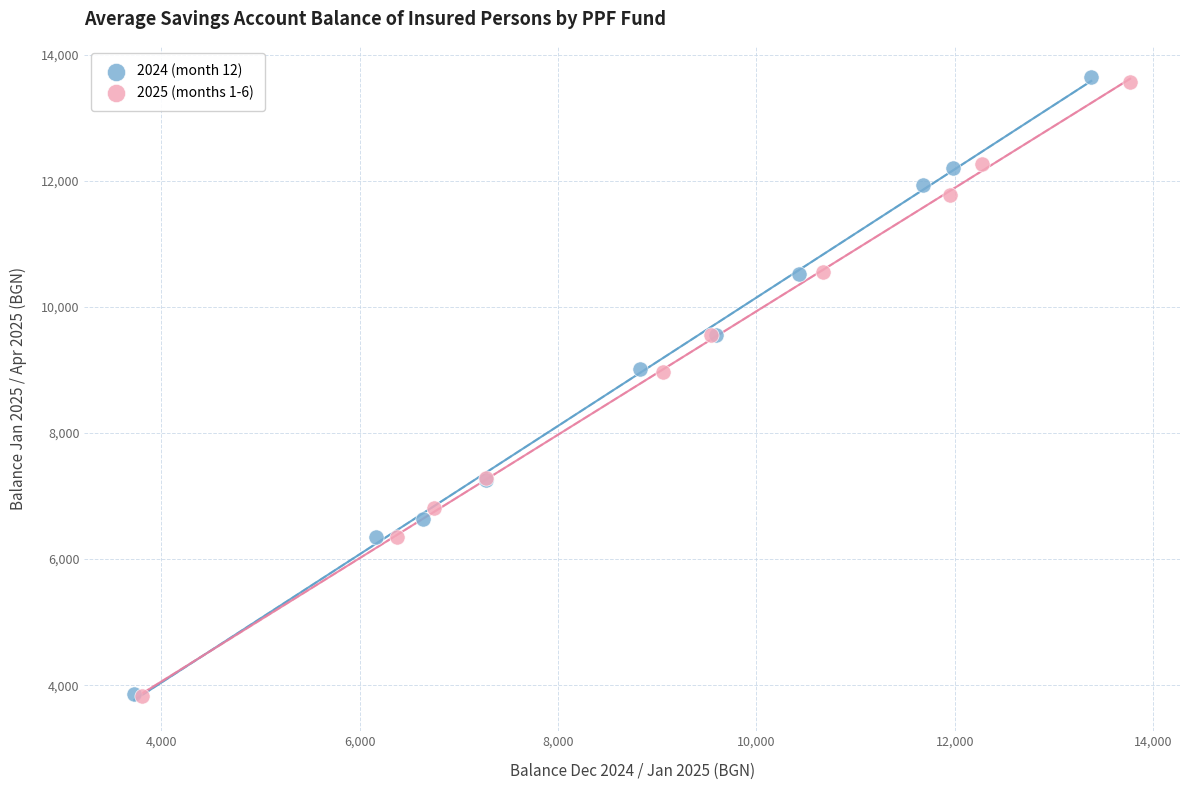

Which series has the widest spread of Y values?

2024 (month 12)